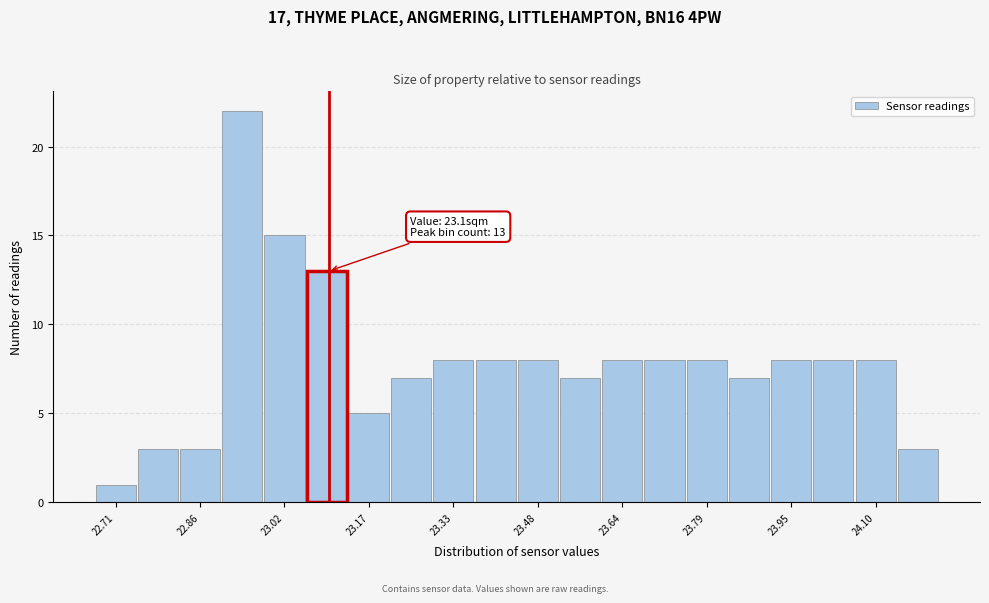

Read against the x-axis, roughly where is the centre of the tallest bar?

22.94